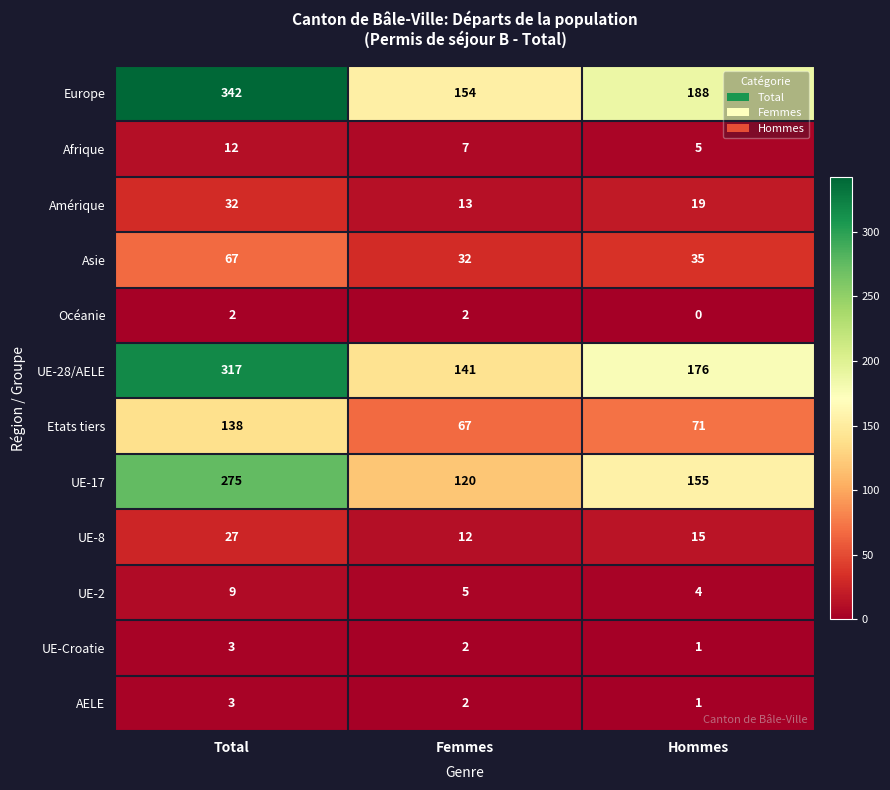

What is the total value across all series at Femmes?

557